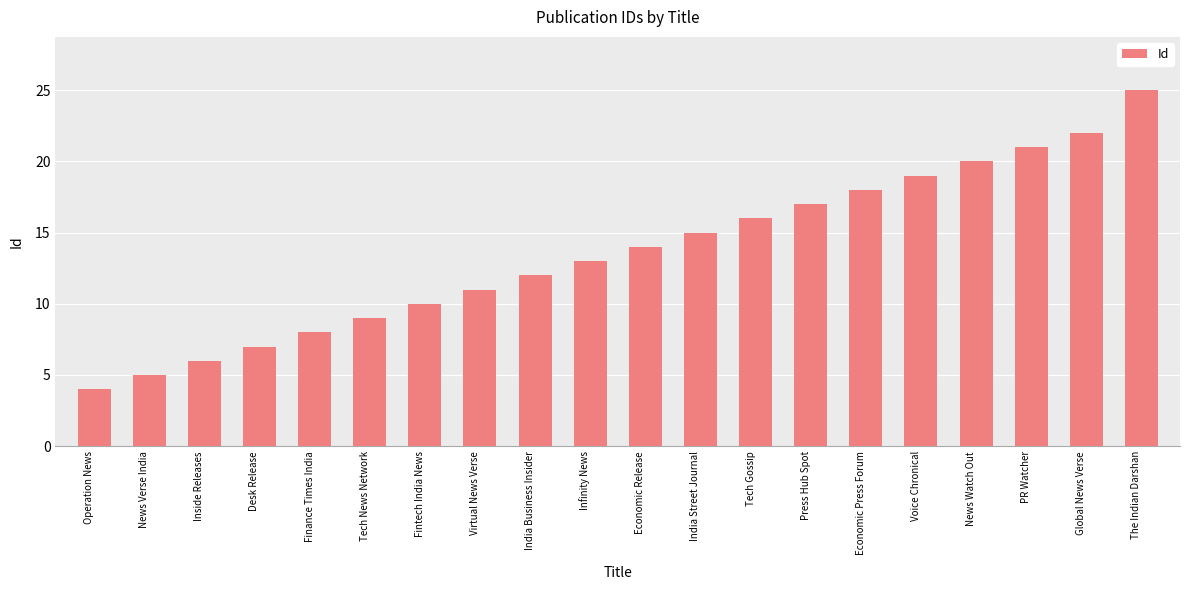

Does the chart contain stacked bars?

No